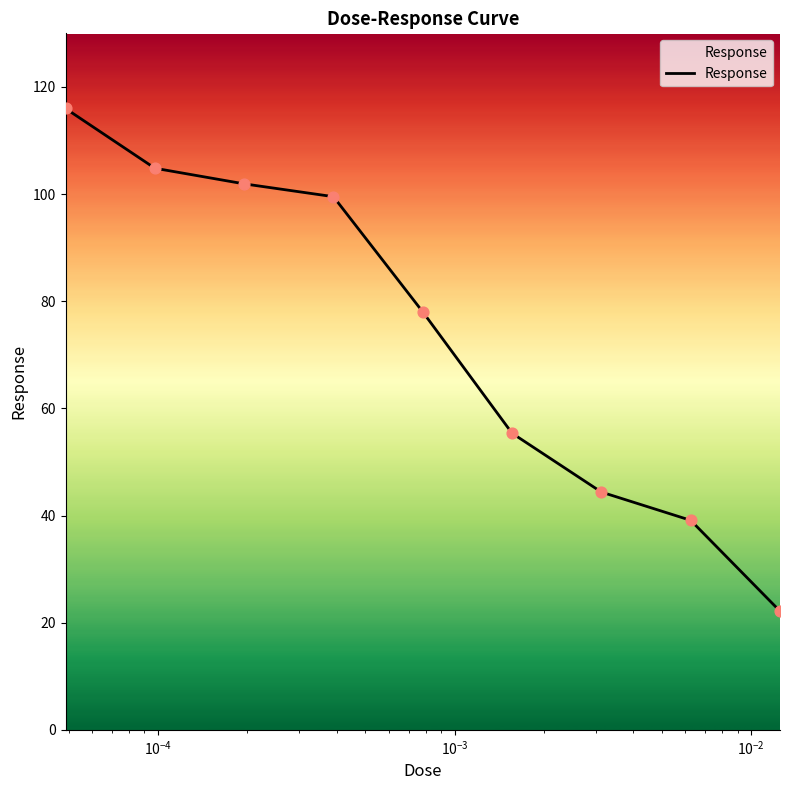

What is the maximum value shown in the chart?

116.0